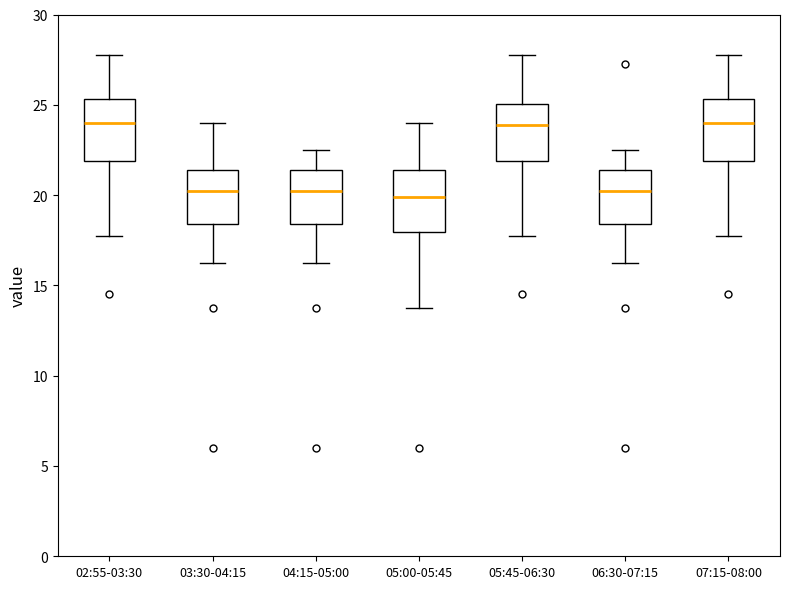

Reading left to right, transcribe this box plot: for each box, give where its median line is, the range the box spans, and where its two whiskers end, as read against the y-axis. The values are not printed on the chart, so give them approximately, as read against the axis.

02:55-03:30: median 24.0, box 22.0 to 25.5, whiskers 18.0 to 28.0
03:30-04:15: median 20.5, box 18.5 to 21.5, whiskers 16.5 to 24.0
04:15-05:00: median 20.5, box 18.5 to 21.5, whiskers 16.5 to 22.5
05:00-05:45: median 20.0, box 18.0 to 21.5, whiskers 14.0 to 24.0
05:45-06:30: median 24.0, box 22.0 to 25.0, whiskers 18.0 to 28.0
06:30-07:15: median 20.5, box 18.5 to 21.5, whiskers 16.5 to 22.5
07:15-08:00: median 24.0, box 22.0 to 25.5, whiskers 18.0 to 28.0